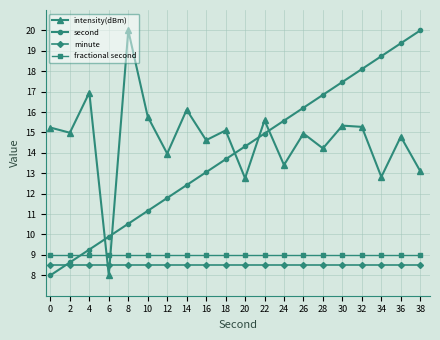

Read the fractional second value at 24.

9.0